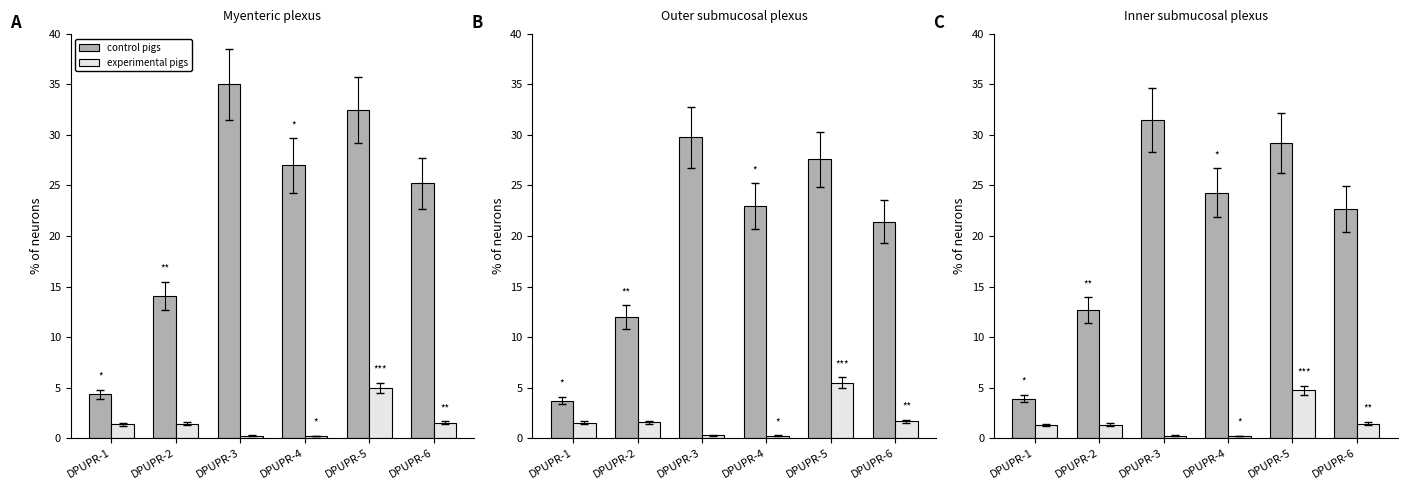

At DPUPR-6, list the series in order from smallest to largest.

experimental pigs, control pigs